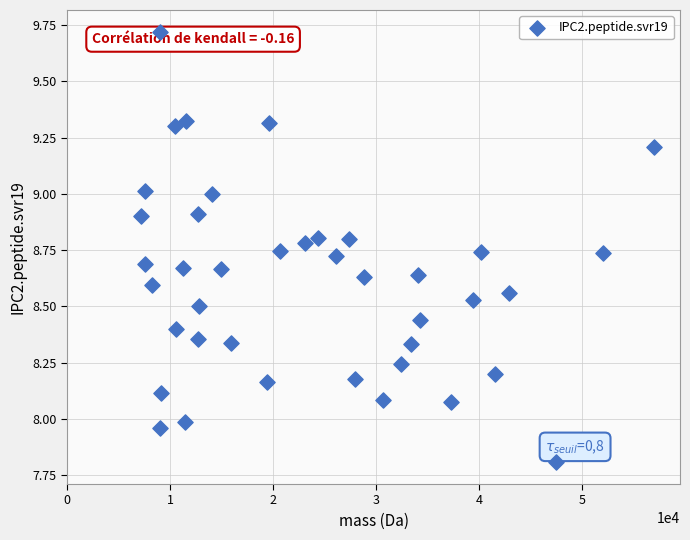

What is the range of X values (max minus min)?

49884.4